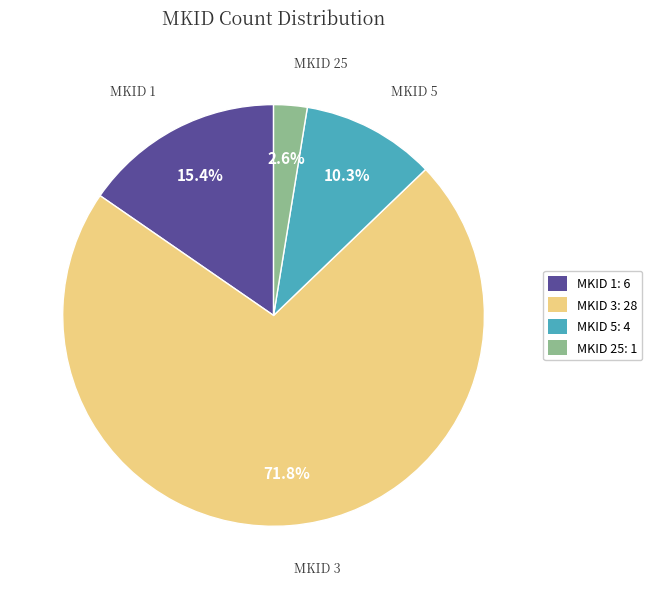

Which slice is the largest?

MKID 3